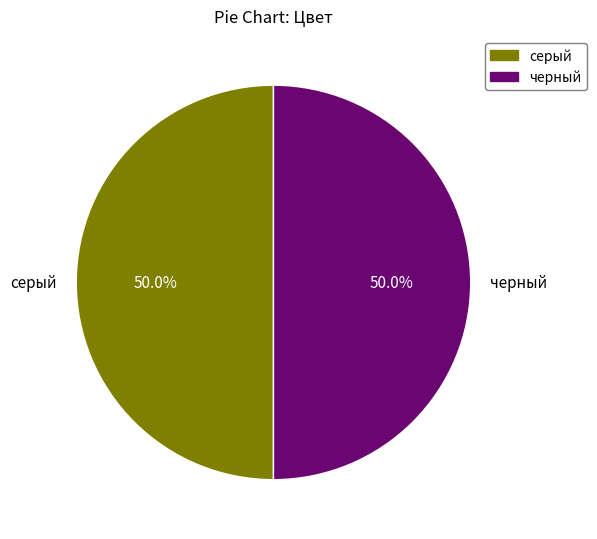

What percentage is the черный slice, to the nearest percent?

50%